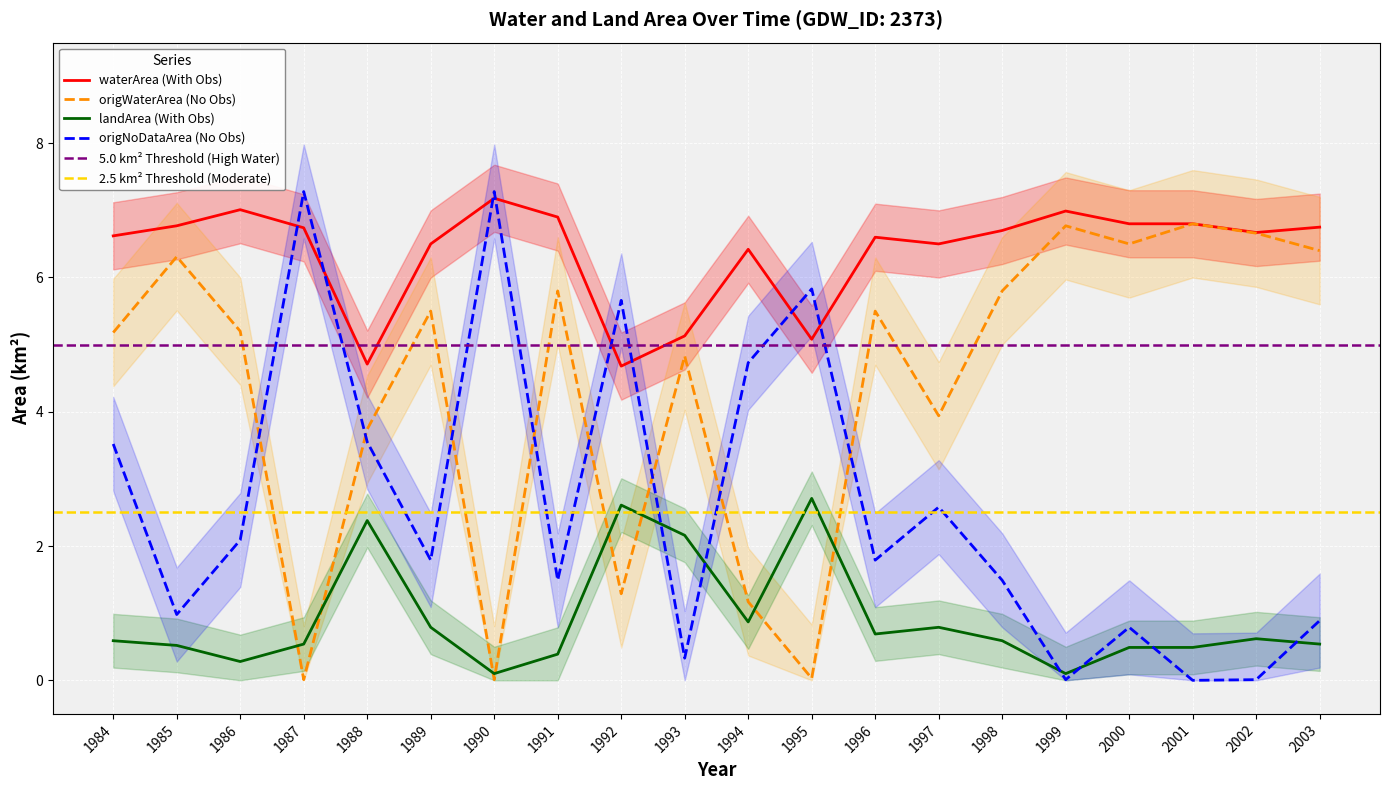

What is the sum of all waterArea values?

127.5